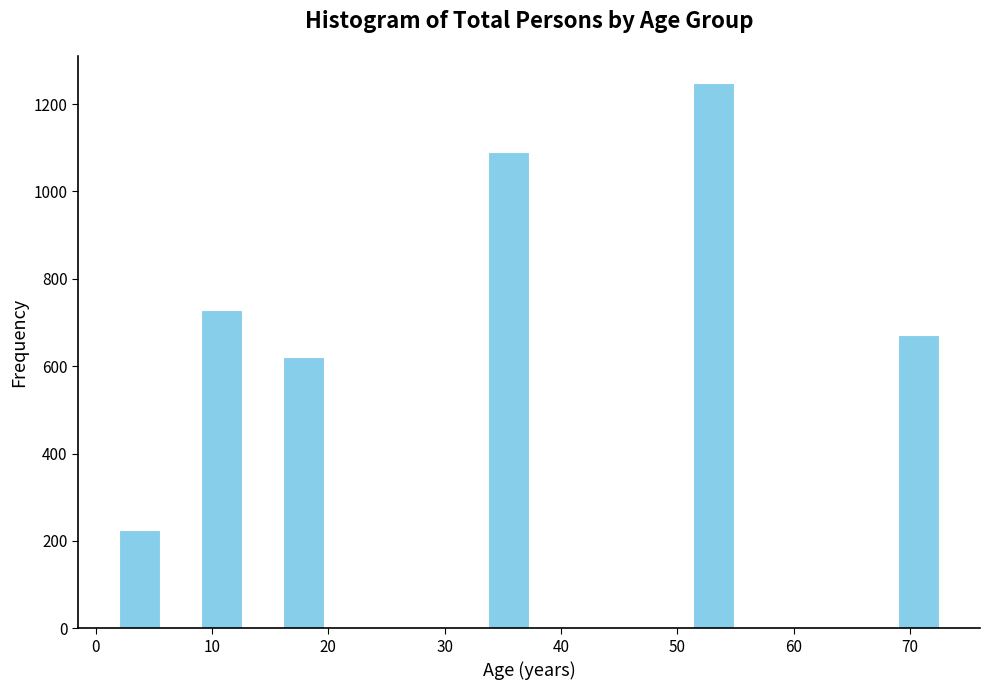

Around what value on the x-axis is the tallest bar? Give the approximate position of its centre, as read against the axis.

53